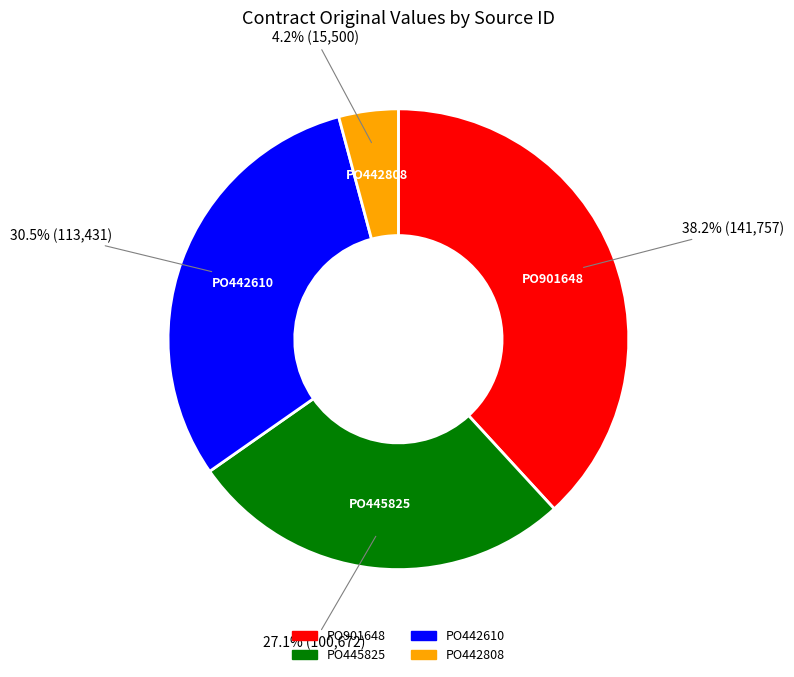

Which category has the smallest portion of the pie?

PO442808